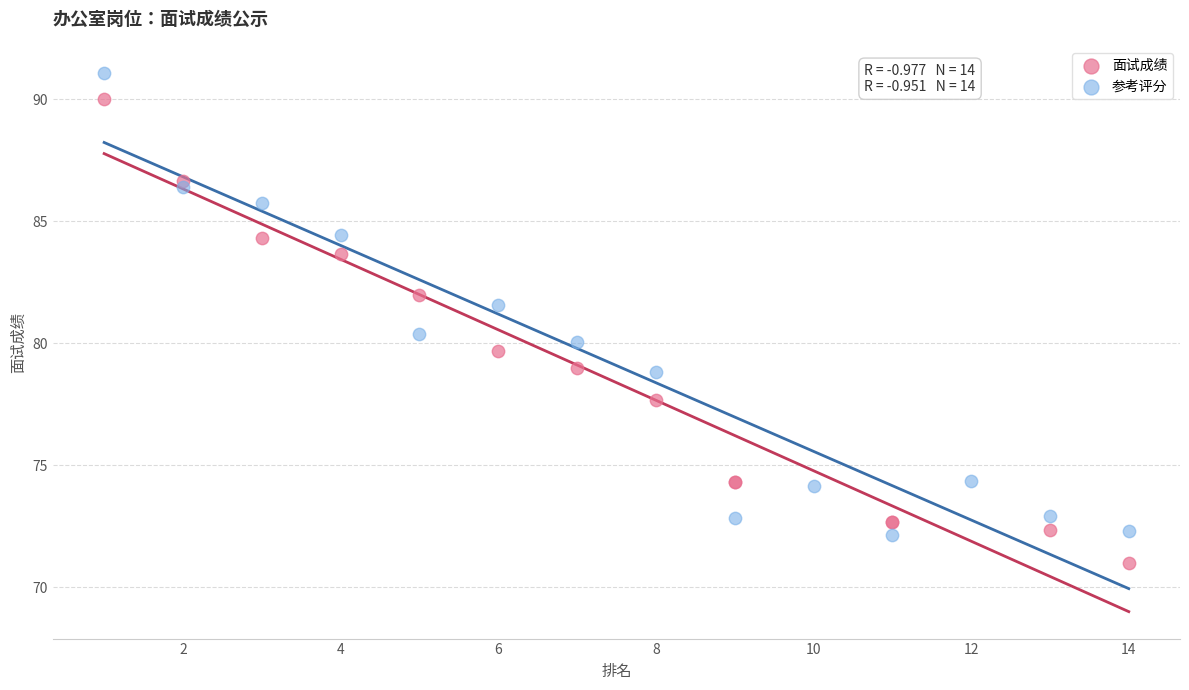

What are all the series names shown in the legend?

面试成绩, 参考评分